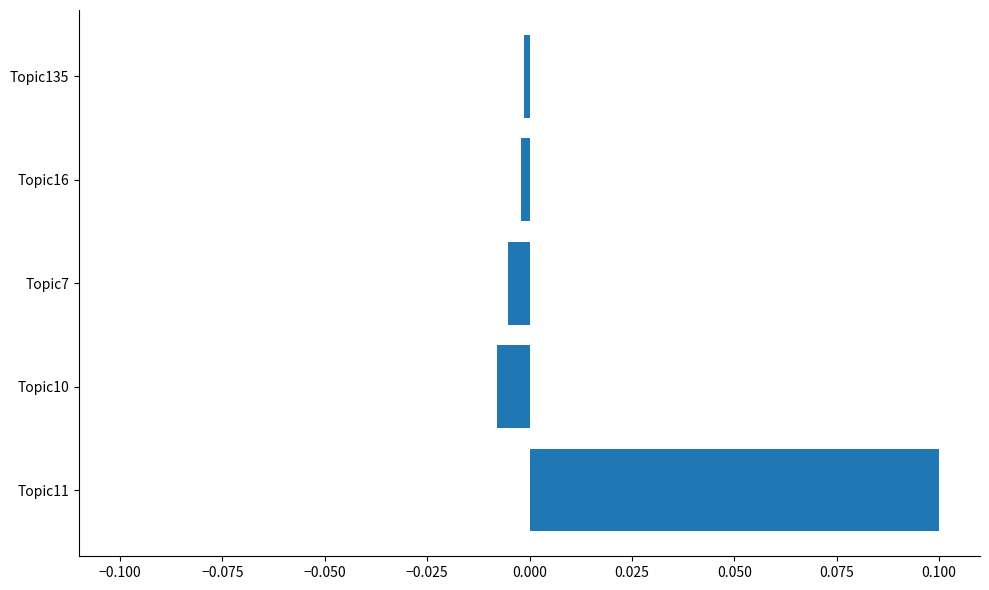

Which label corresponds to the largest value in the chart?

Topic11